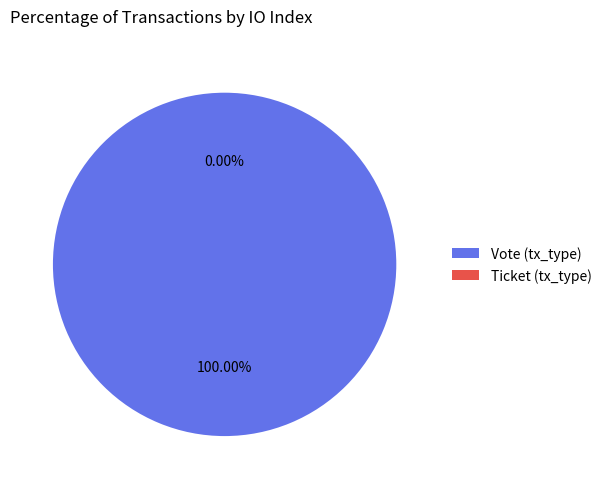

Which slice represents more than half of the pie?

Vote (tx_type)